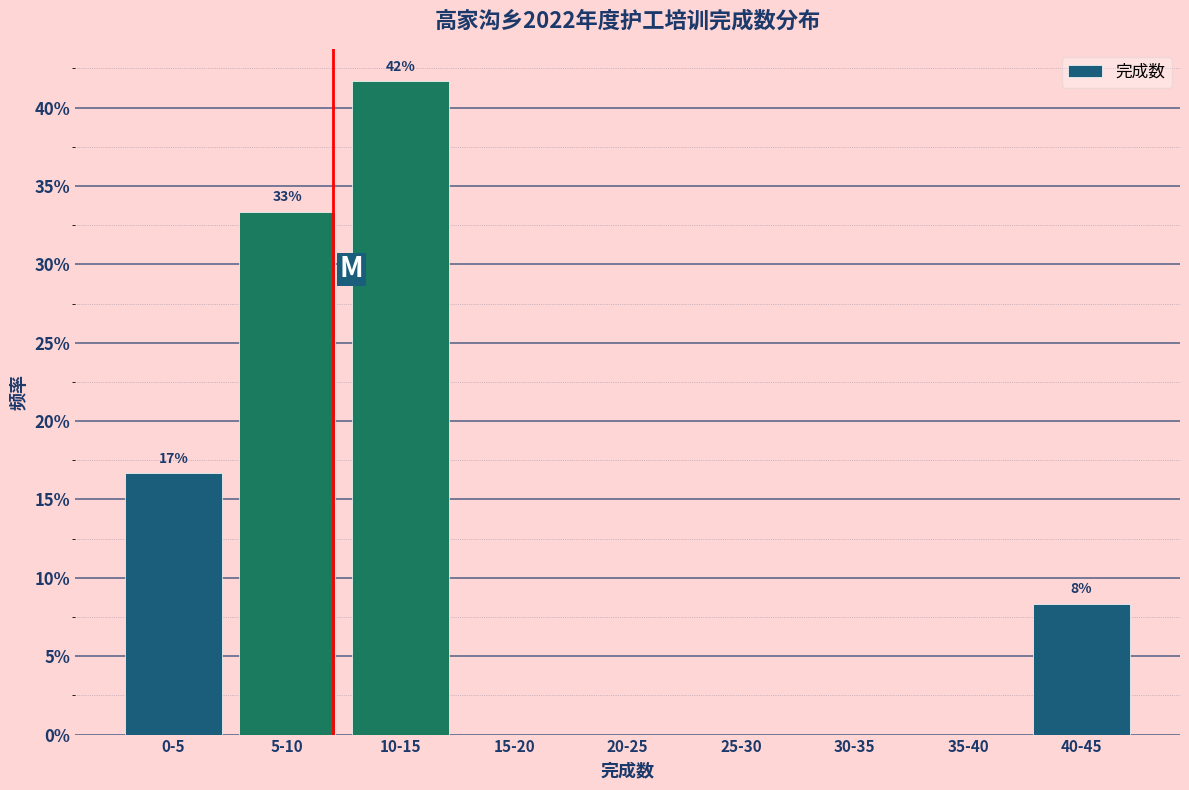

Reading right to left, what are all the values shown in this chart?

40-45=8.3	35-40=0.0	30-35=0.0	25-30=0.0	20-25=0.0	15-20=0.0	10-15=41.7	5-10=33.3	0-5=16.7